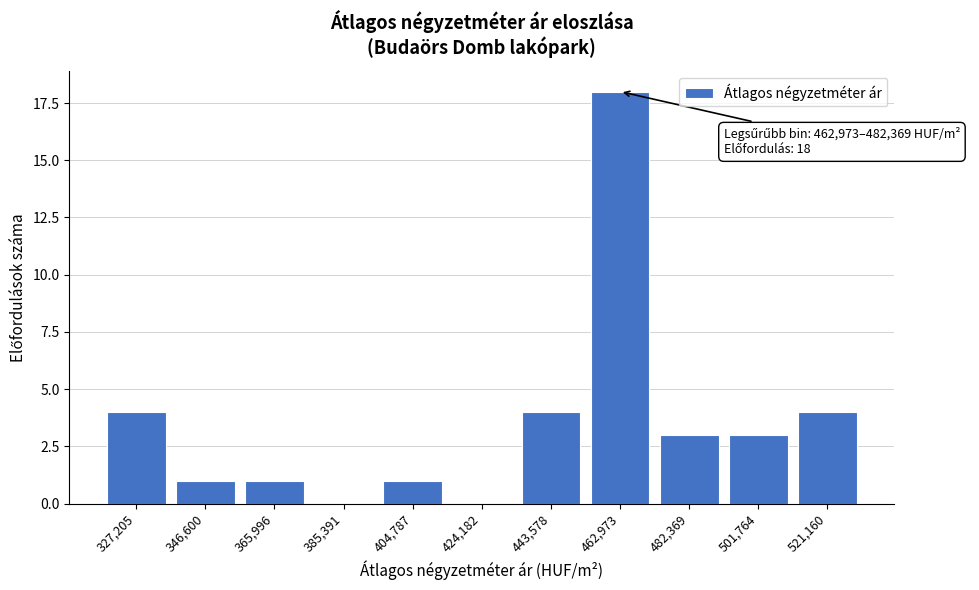

Reading left to right, extract all data points from this chart.

327,205=4	346,600=1	365,996=1	385,391=0	404,787=1	424,182=0	443,578=4	462,973=18	482,369=3	501,764=3	521,160=4